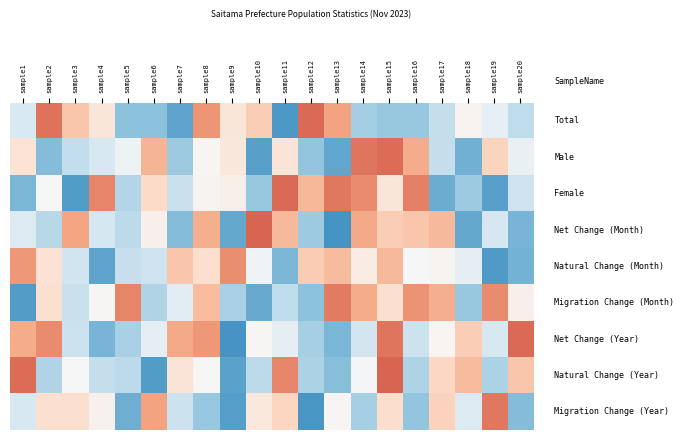

Which category has the highest value across all series?

sample10